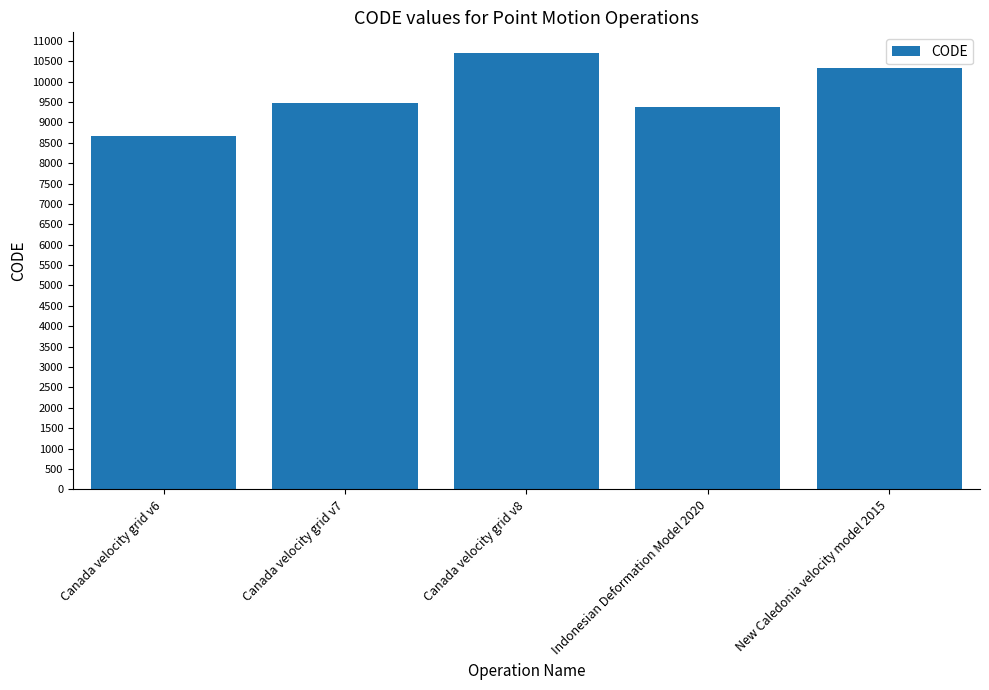

What is the ratio of the value at Canada velocity grid v7 to the value at Canada velocity grid v6?

1.1